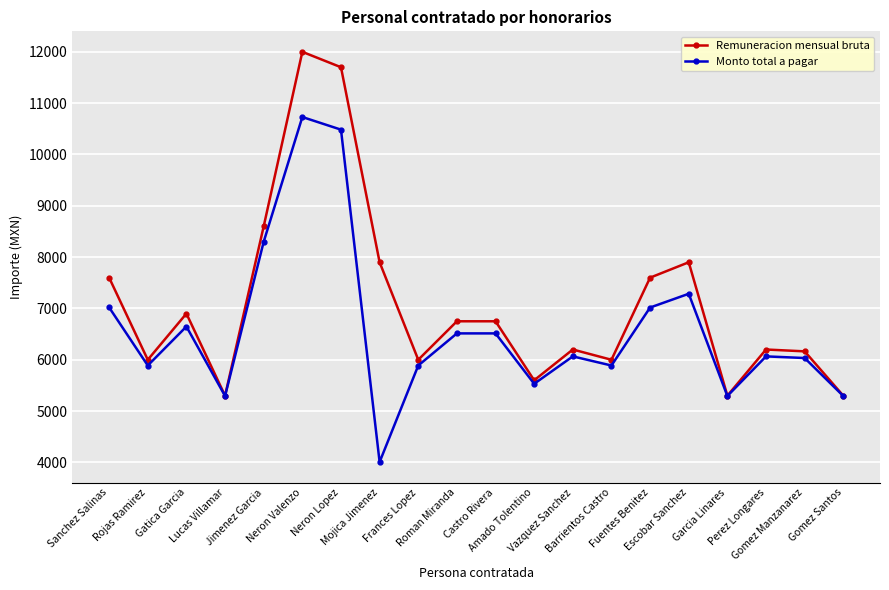

Which series has the largest total across all categories?

Remuneracion mensual bruta